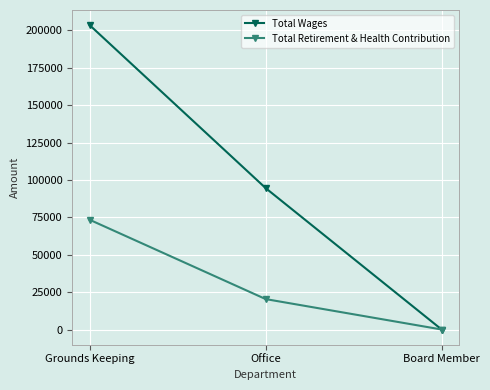

Which label corresponds to the largest value in the chart?

Grounds Keeping